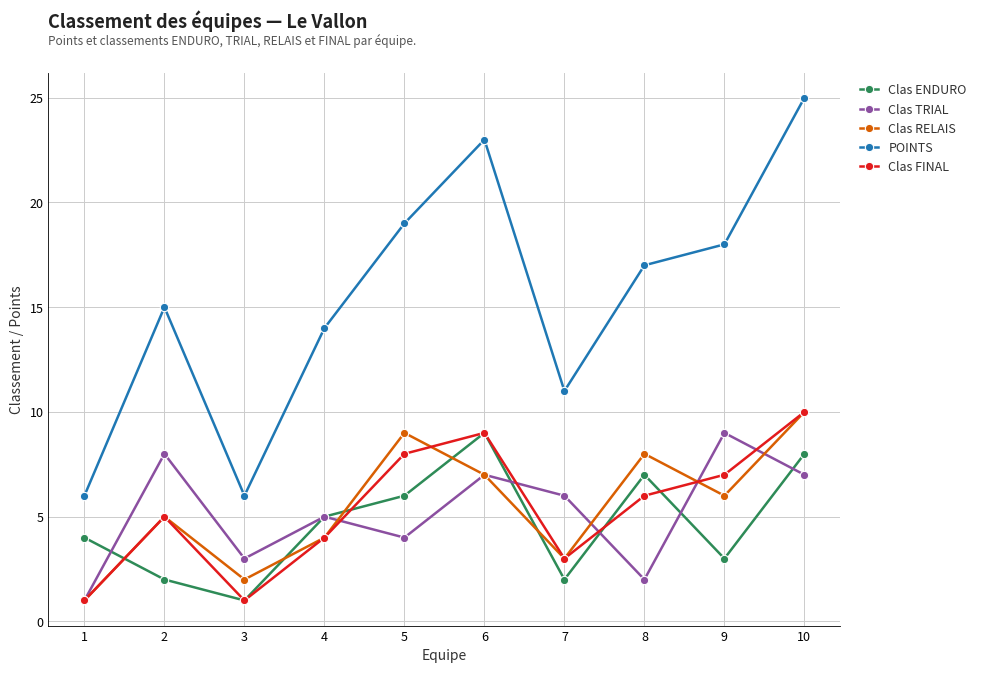

What are all the series names shown in the legend?

Clas ENDURO, Clas TRIAL, Clas RELAIS, POINTS, Clas FINAL